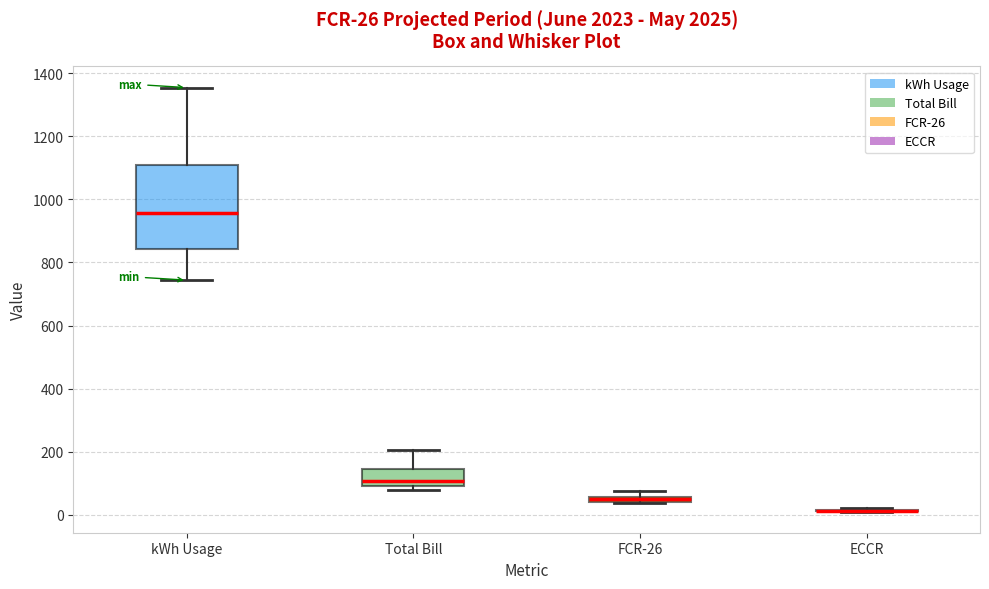

Which box is the tallest, from its lower edge to its upper edge?

kWh Usage